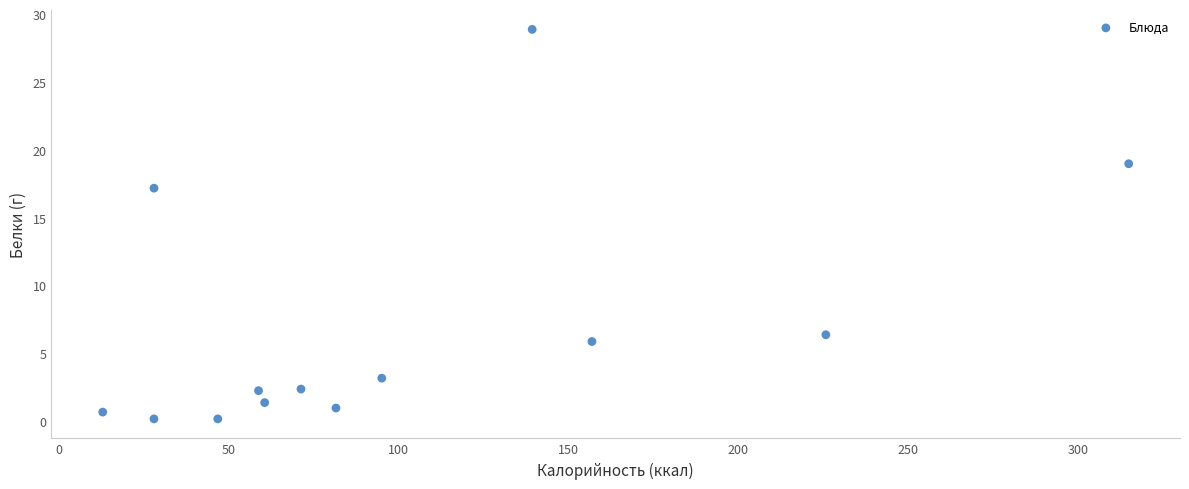

What Y value in the scatter plot is closest to 14?

17.2